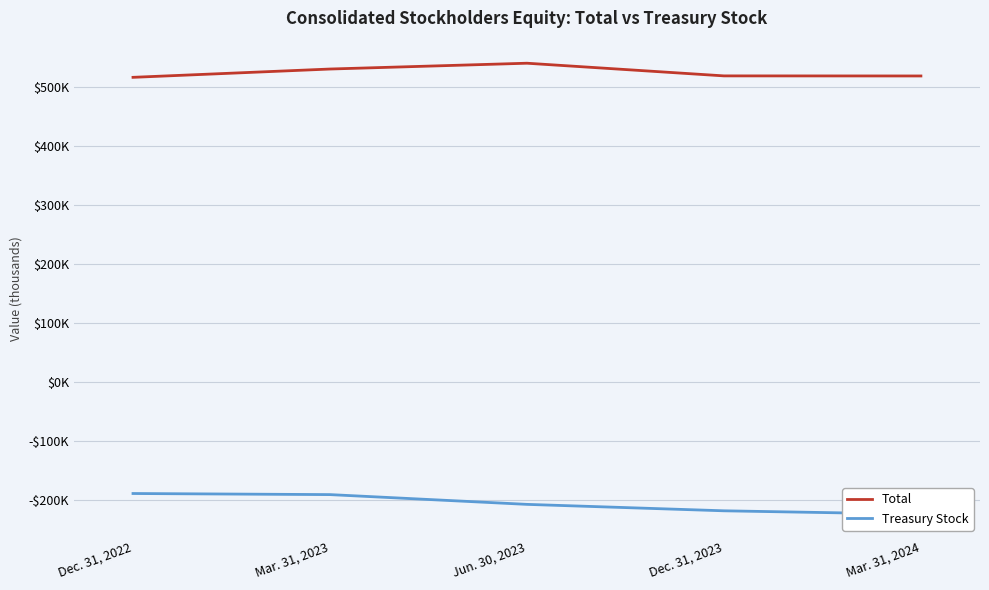

Where does the Total series first go above 518331?

Mar. 31, 2023